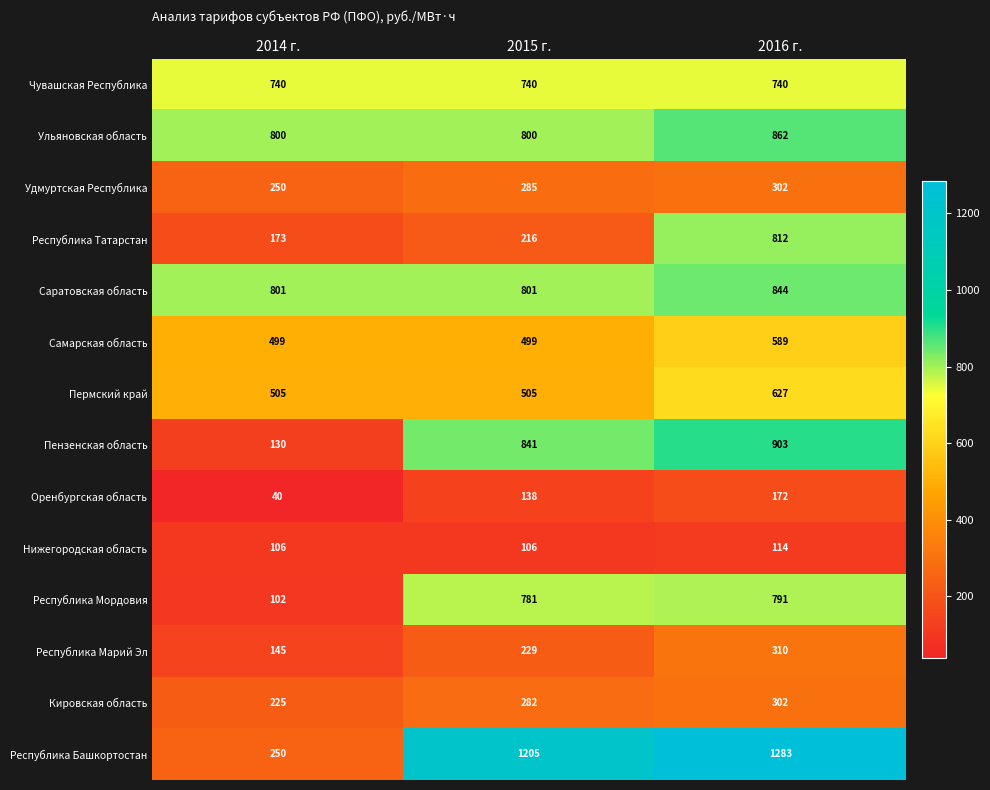

What is the greatest value displayed?

1283